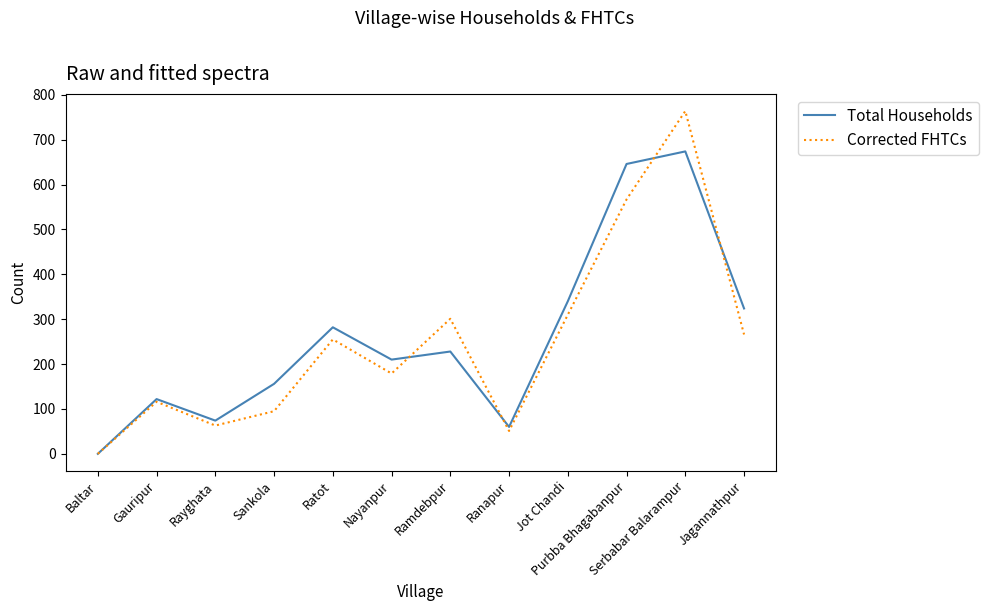

Which series ends up on top after the final intersection of Corrected FHTCs and Total Households?

Total Households